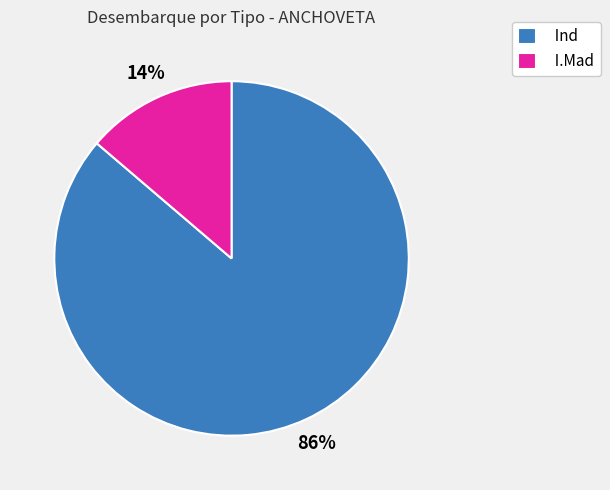

Count the number of slices in the pie.

2